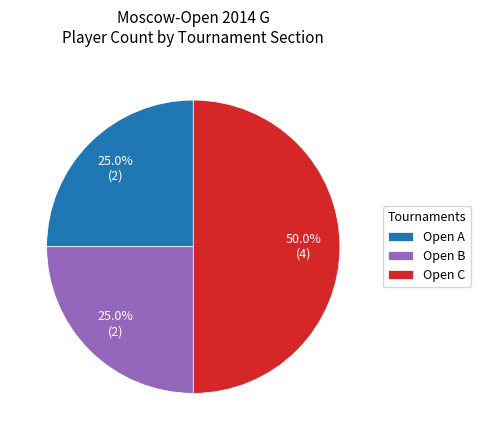

To the nearest percent, what is the average slice percentage?

33%